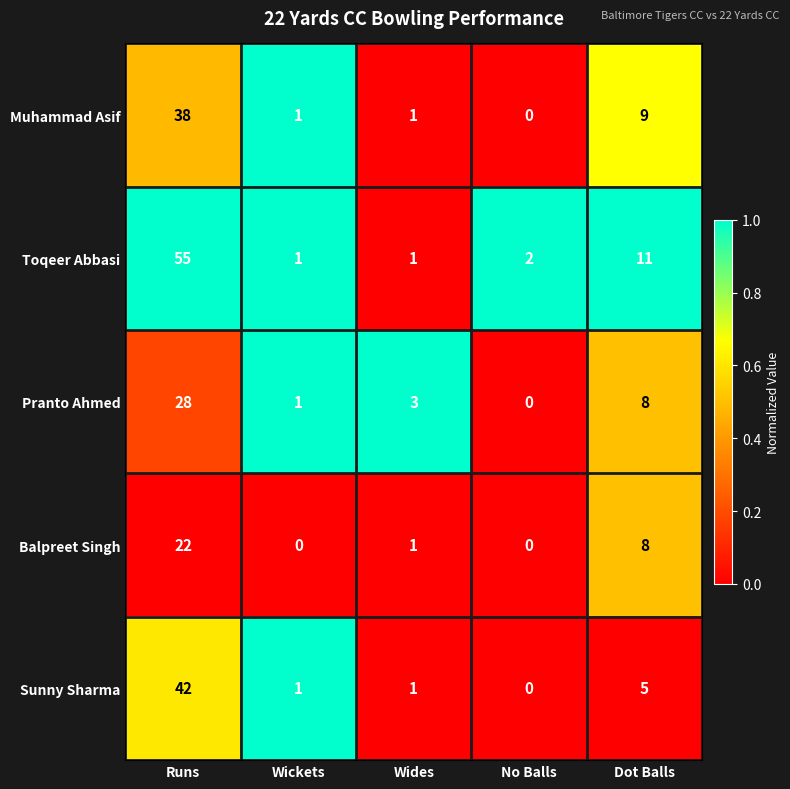

Rank the series by their maximum value, from highest to lowest.

Toqeer Abbasi, Sunny Sharma, Muhammad Asif, Pranto Ahmed, Balpreet Singh